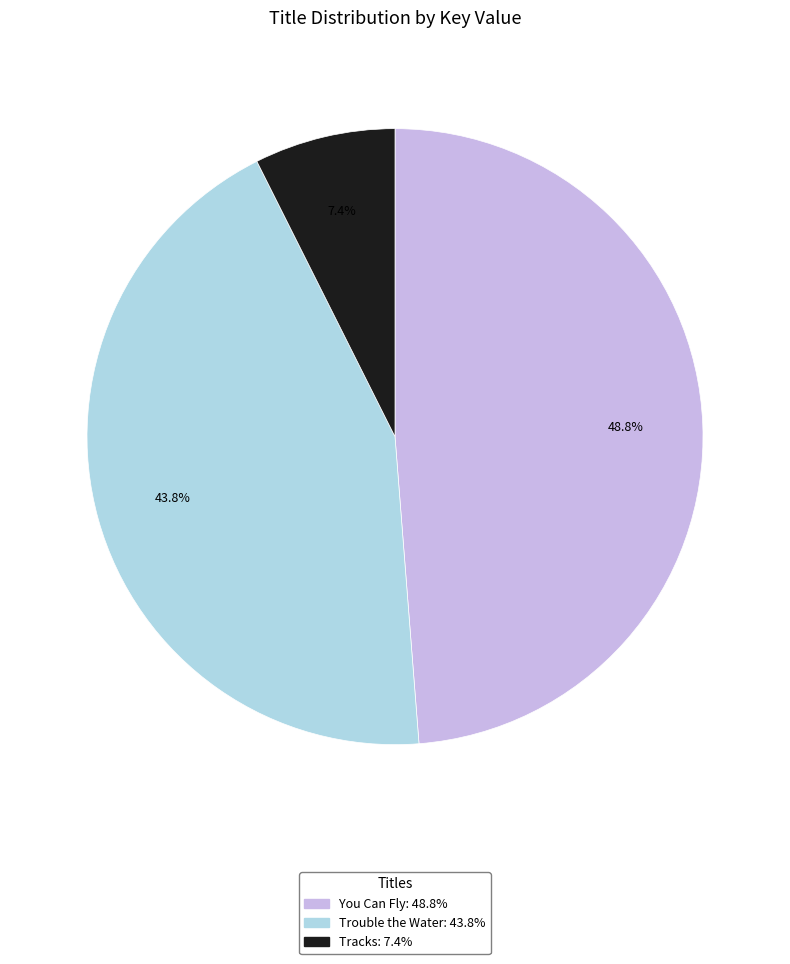

To the nearest percent, what is the difference between the largest and smallest slice percentages?

41%